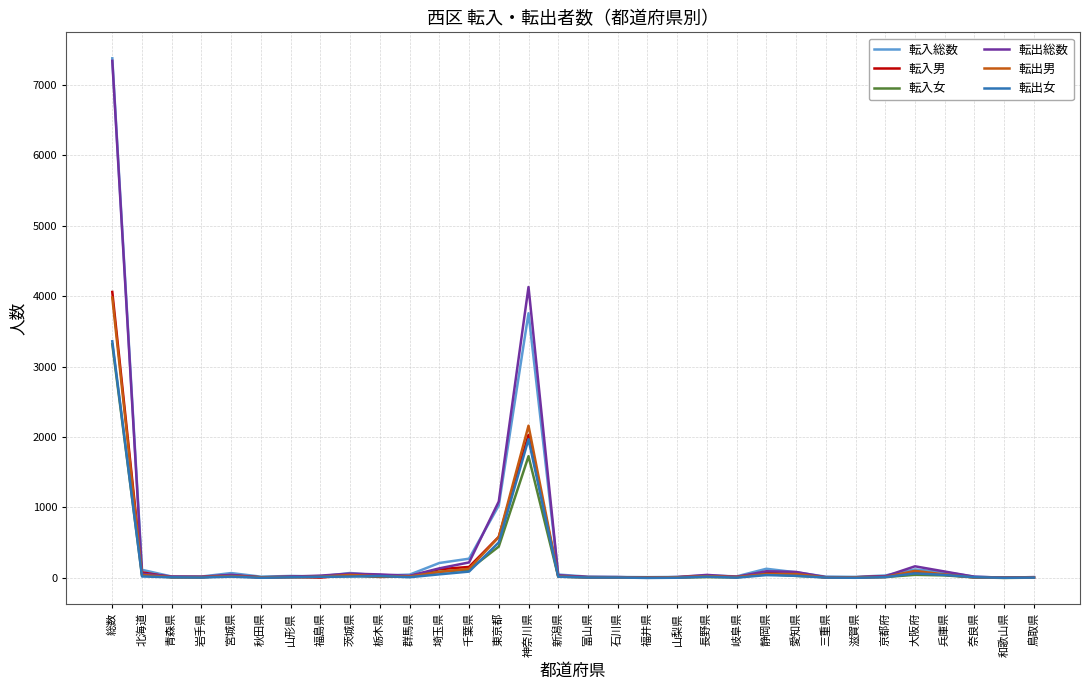

What is the maximum value shown in the chart?

7373